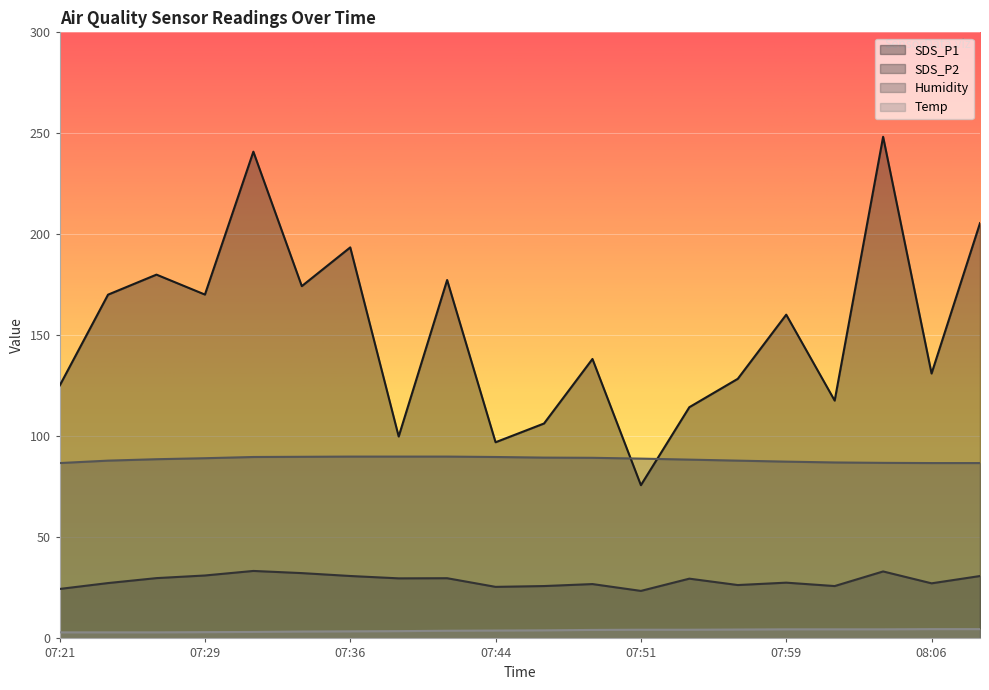

List the labels in order of Humidity value, smallest first.

07:21, 08:06, 08:09, 08:04, 08:01, 07:59, 07:24, 07:56, 07:54, 07:27, 07:51, 07:29, 07:49, 07:46, 07:32, 07:44, 07:34, 07:36, 07:39, 07:41